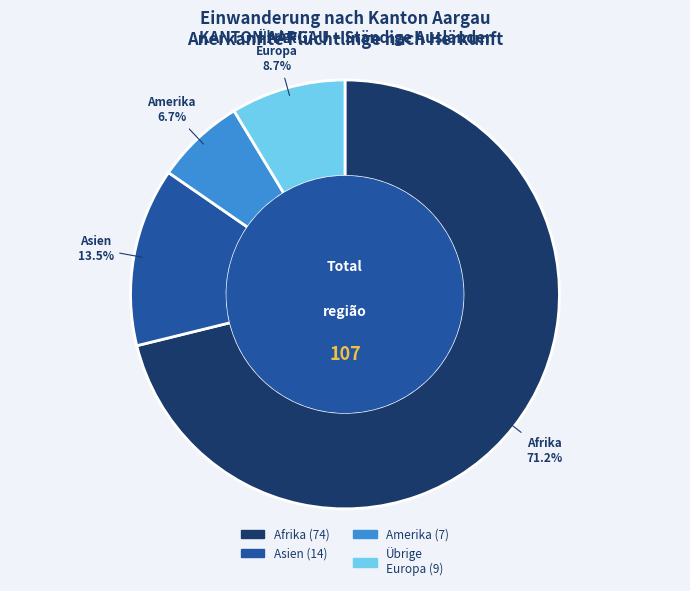

Is there any slice that represents more than half of the pie?

Yes